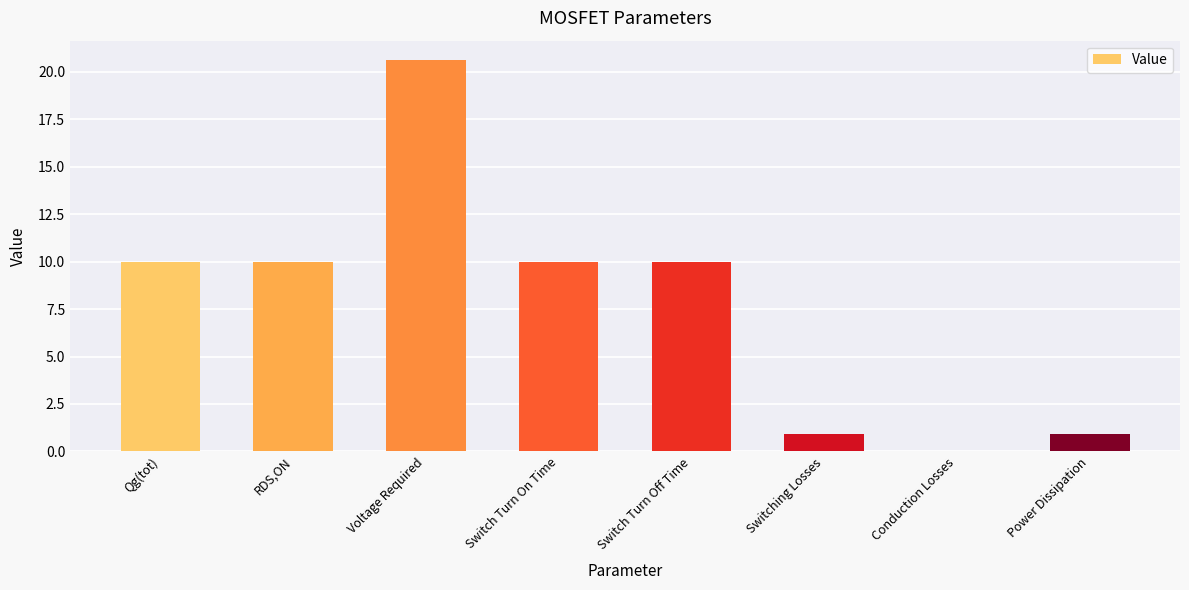

Read the value at Qg(tot).

10.0